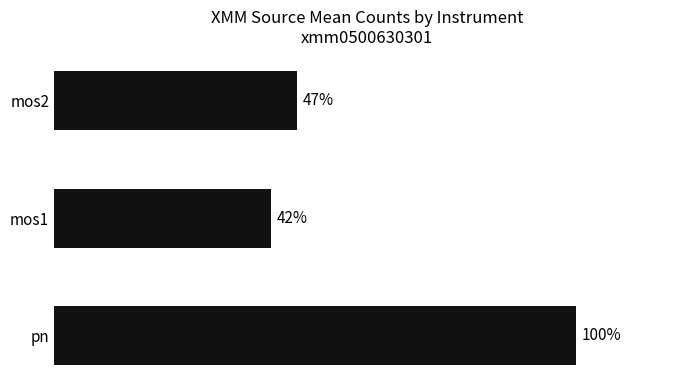

Are the bars horizontal?

Yes